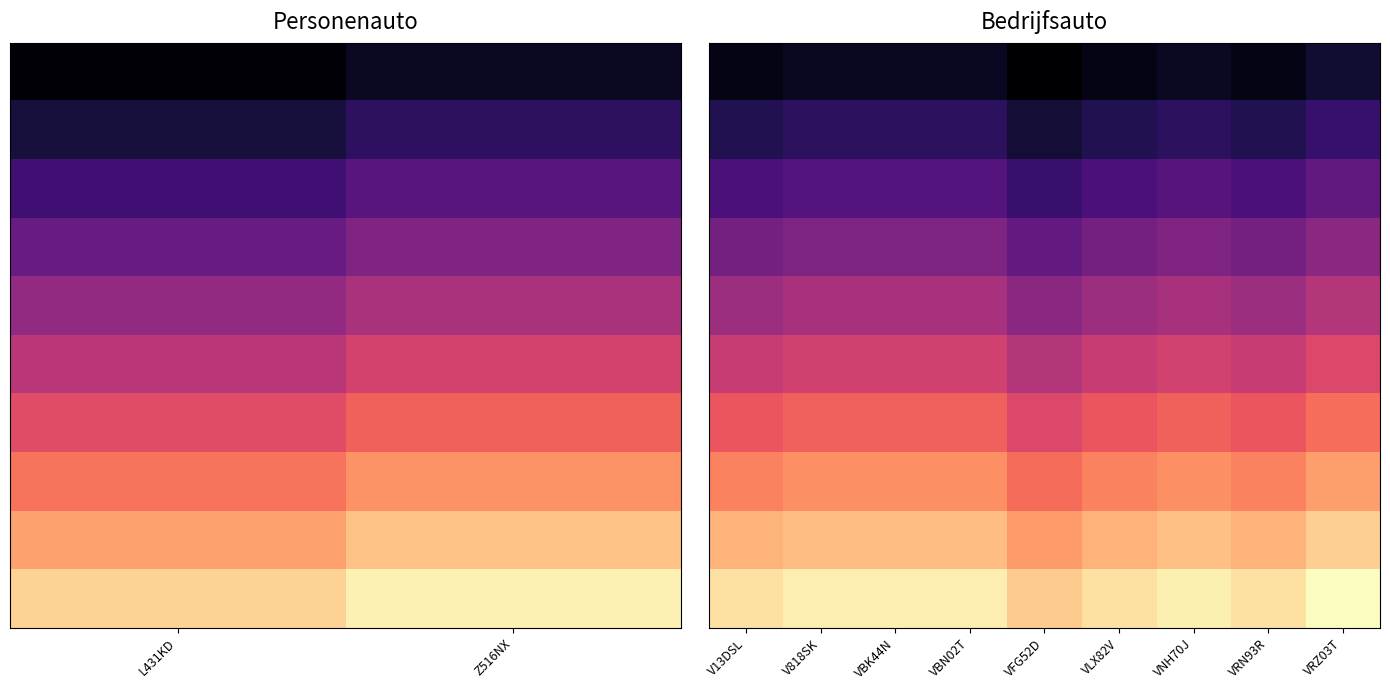

What is the smallest value displayed?

16838693.8